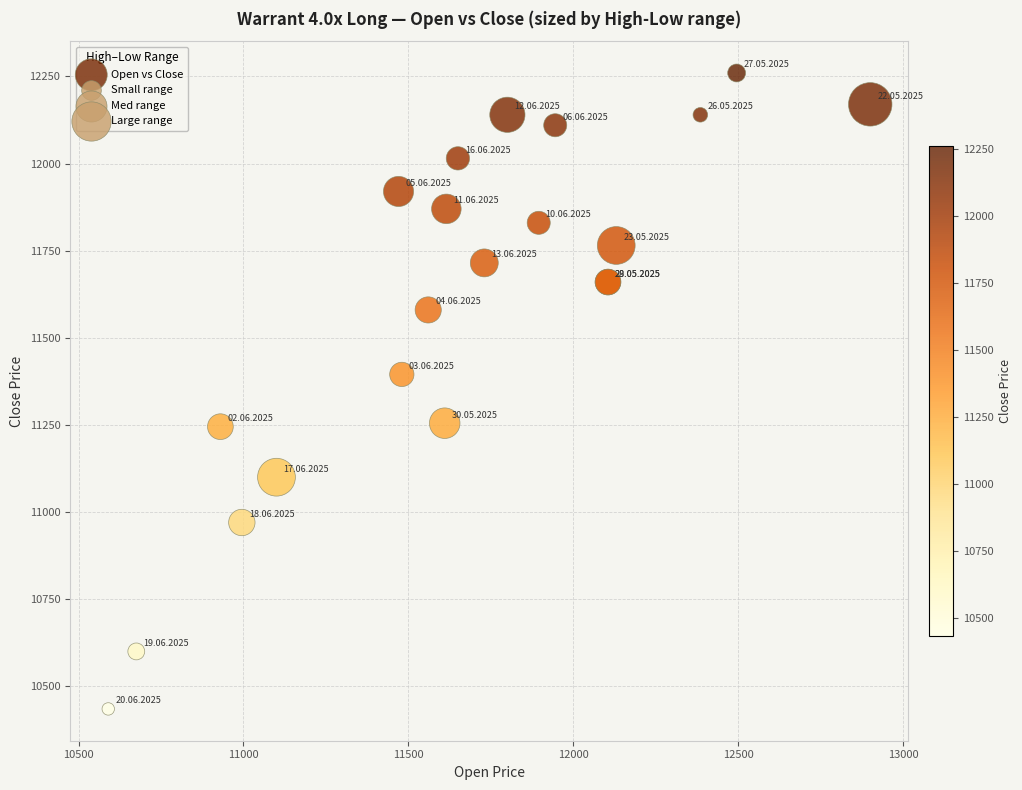

What Y value in the scatter plot is closest to 11347?

11395